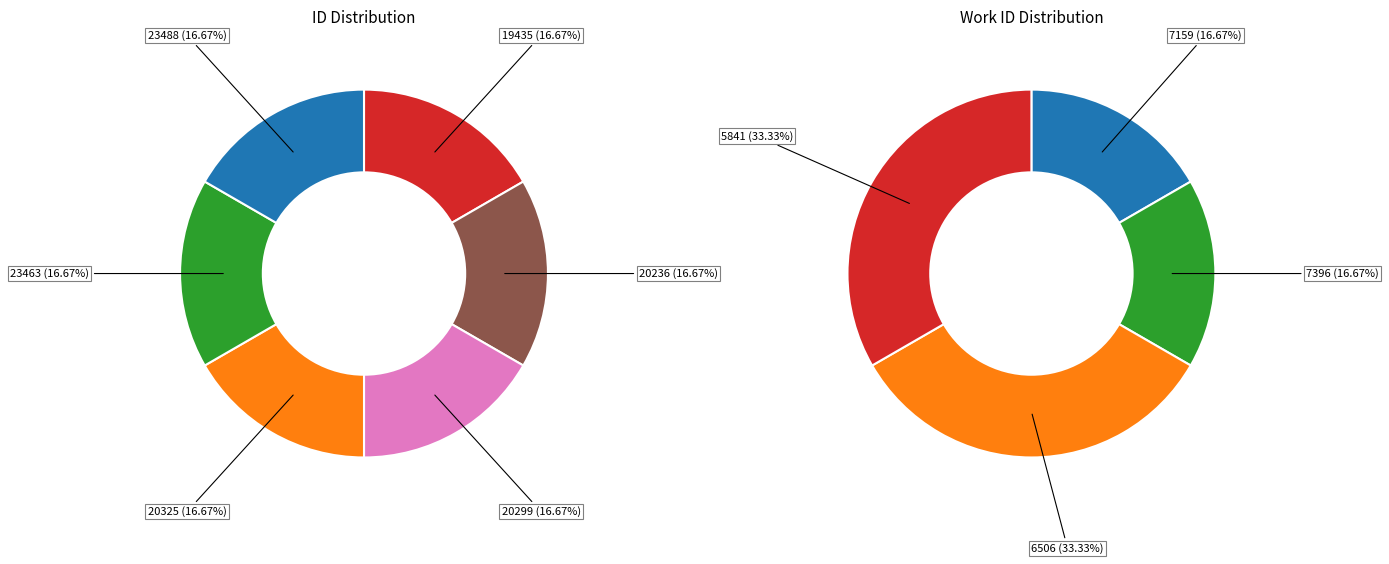

What is the largest slice in the pie chart?

20236